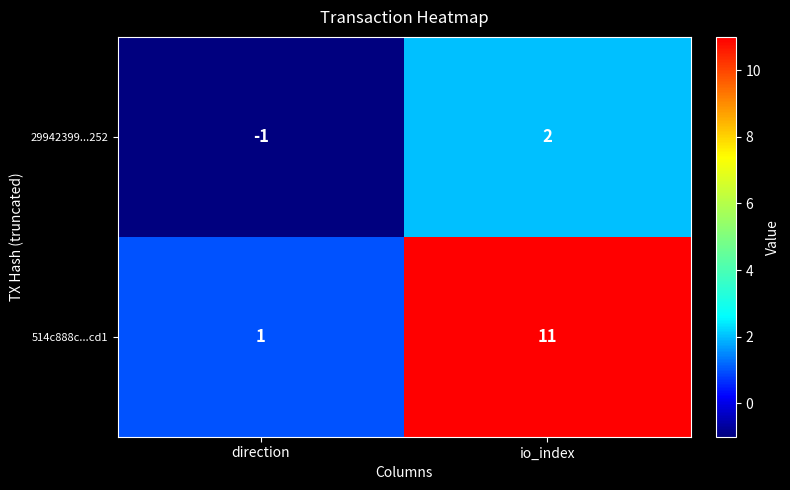

The 29942399...252 series shows -2 at direction. True or false?

False